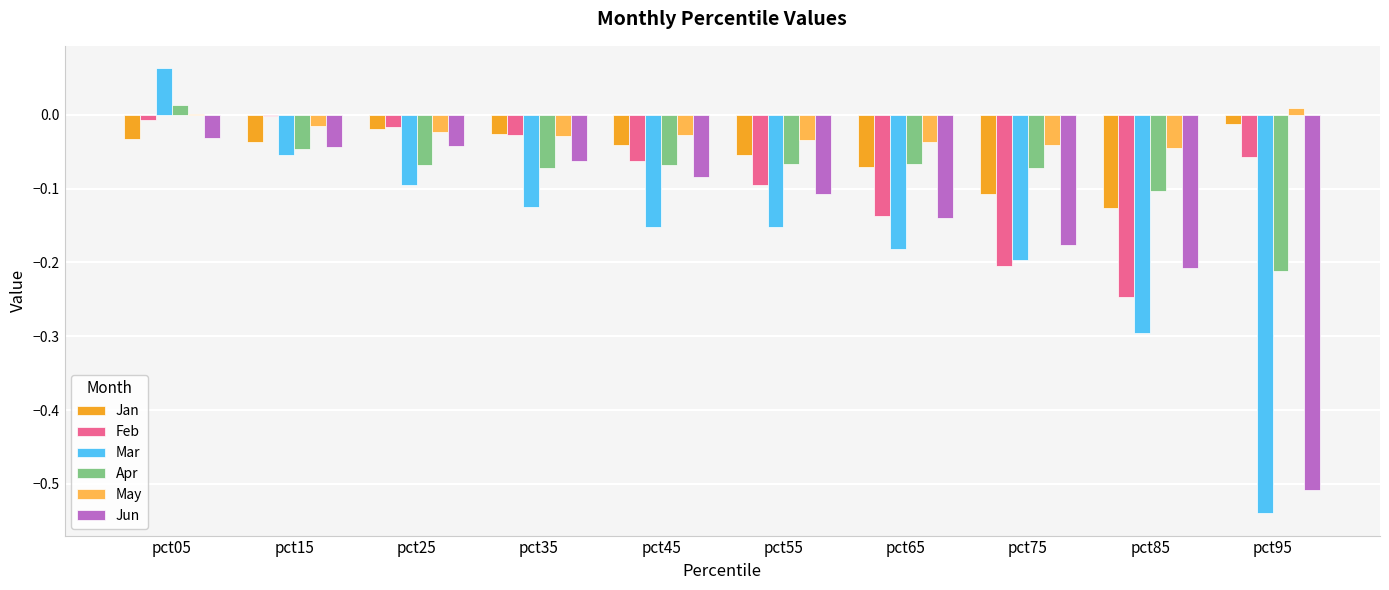

Which series has the largest total across all categories?

May